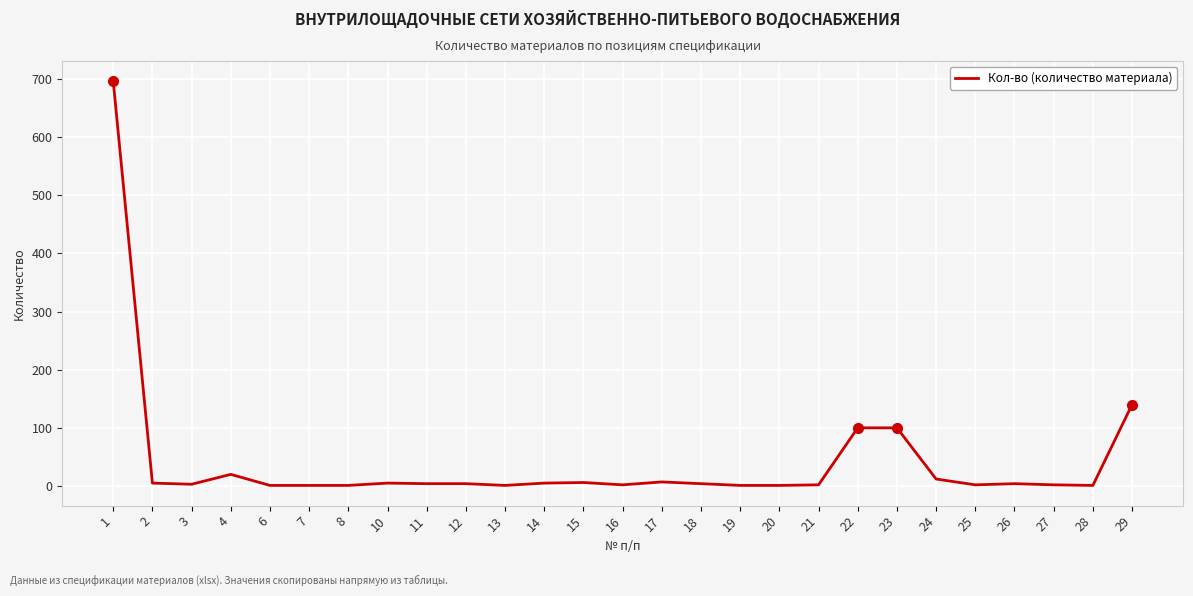

What is the average value?

42